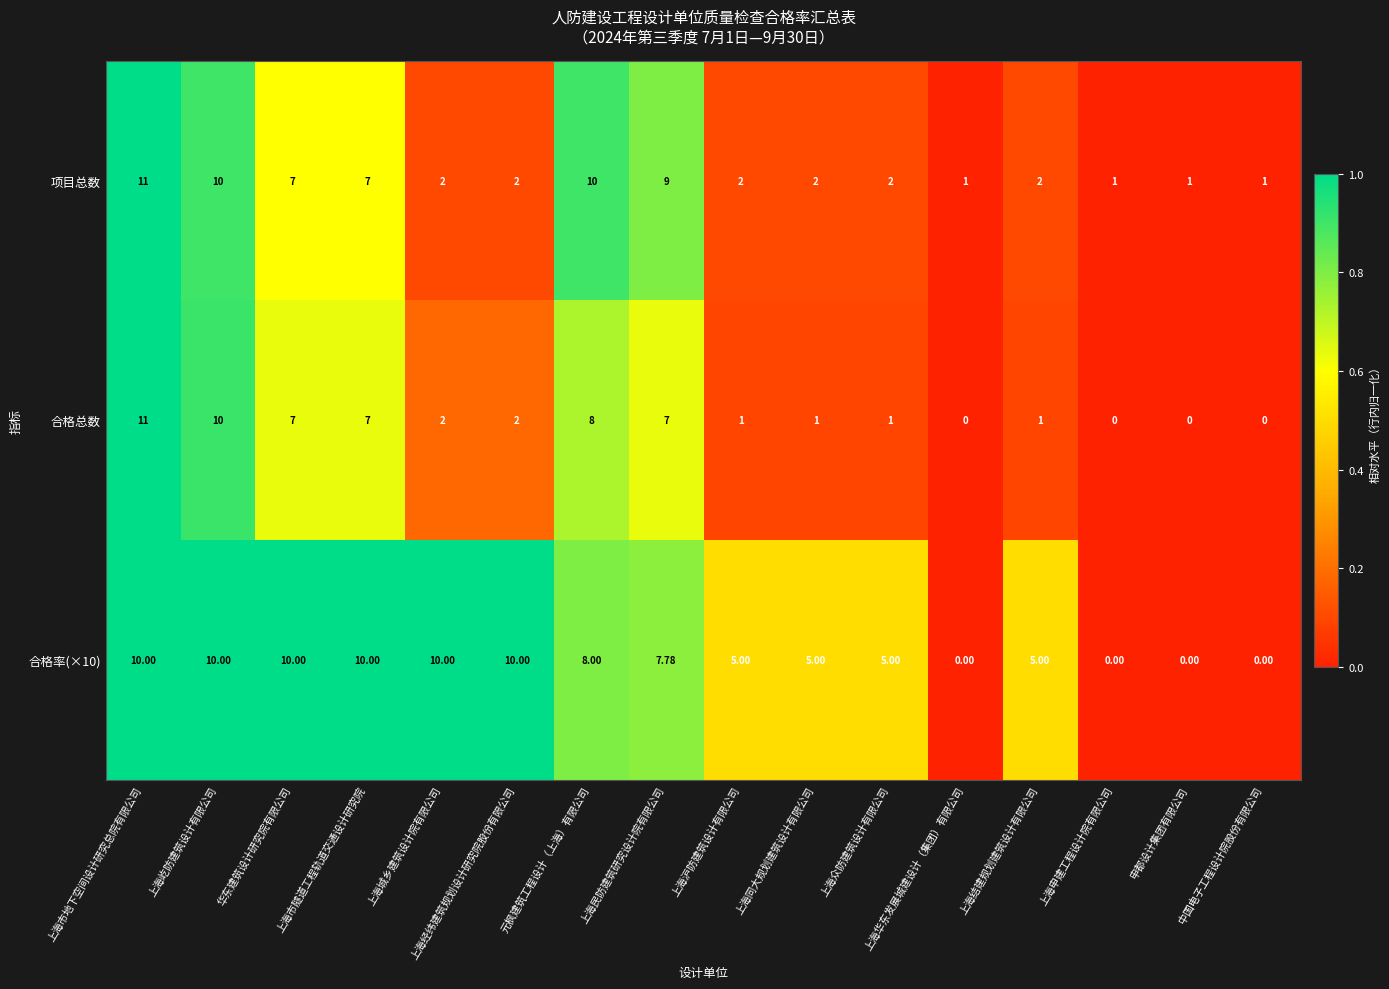

Which category has the highest value in the 合格总数 series?

上海市地下空间设计研究总院有限公司